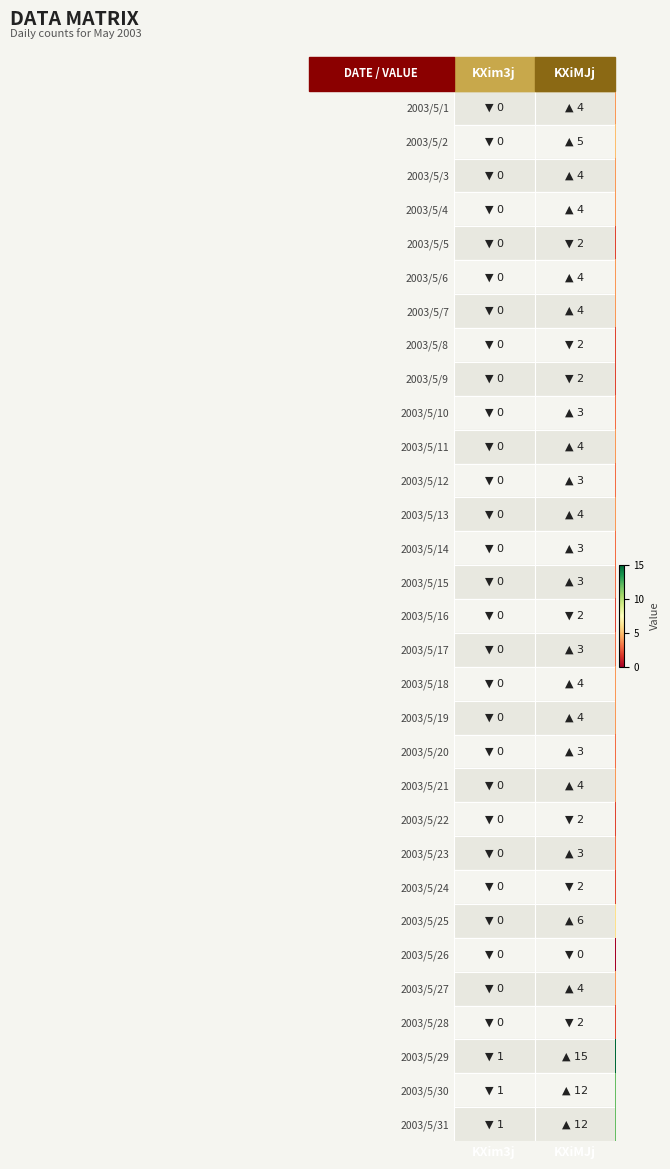

What is the greatest value displayed?

15